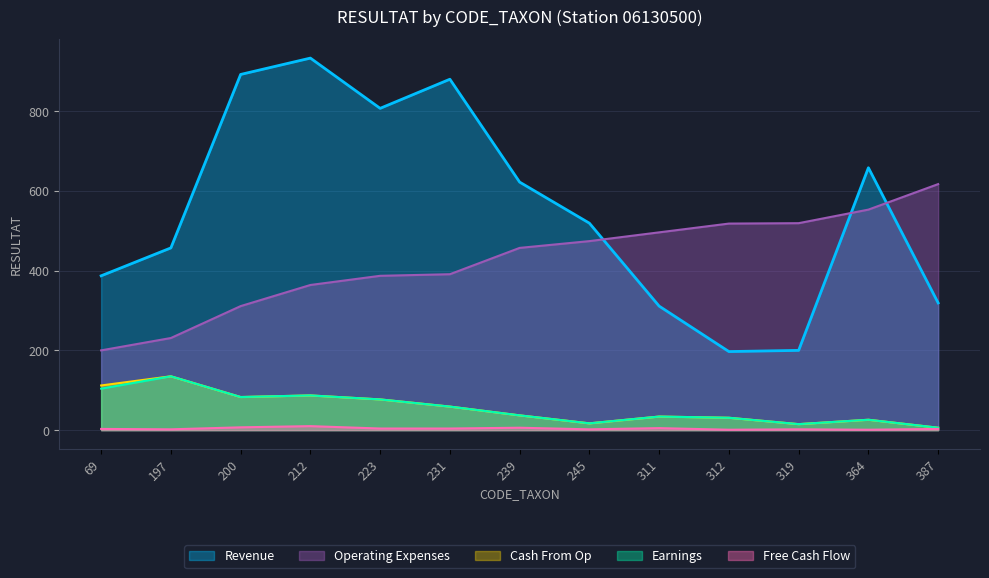

What is the difference between the highest and lowest values at 311?

491